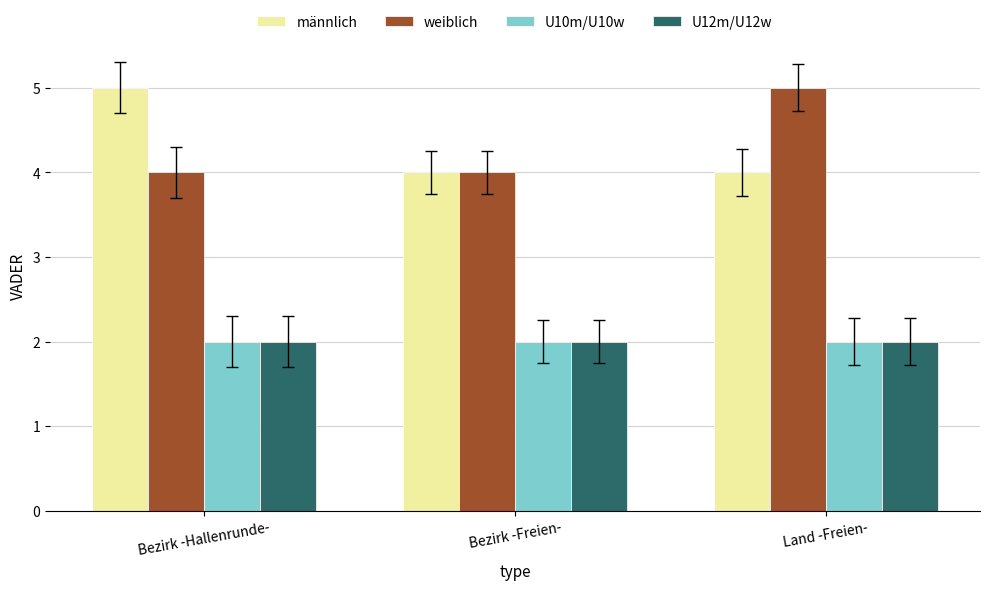

What is the average value of the U10m/U10w series?

2